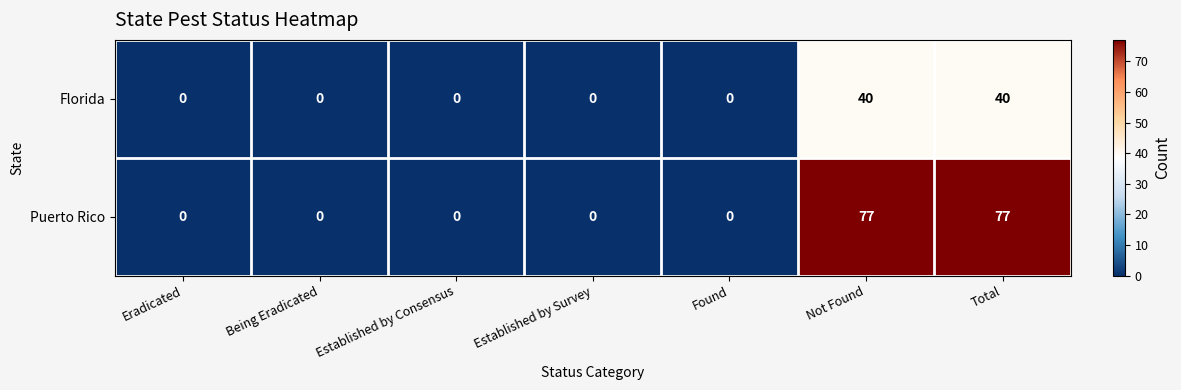

Is it true that Florida equals 15 at Being Eradicated?

False